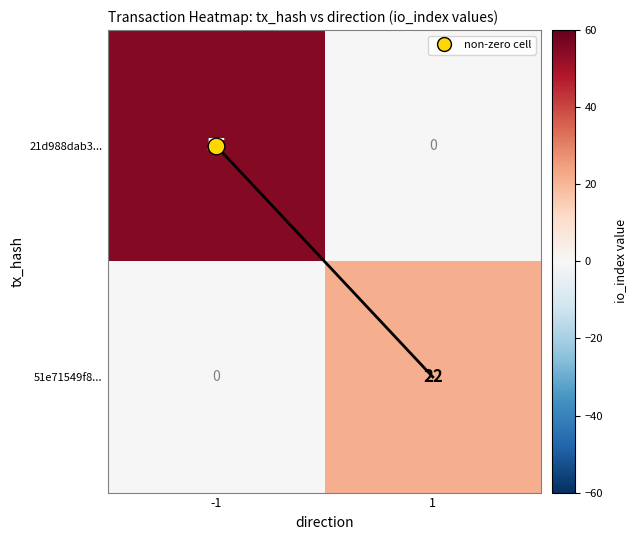

What is the maximum value for 21d988dab3...?

55